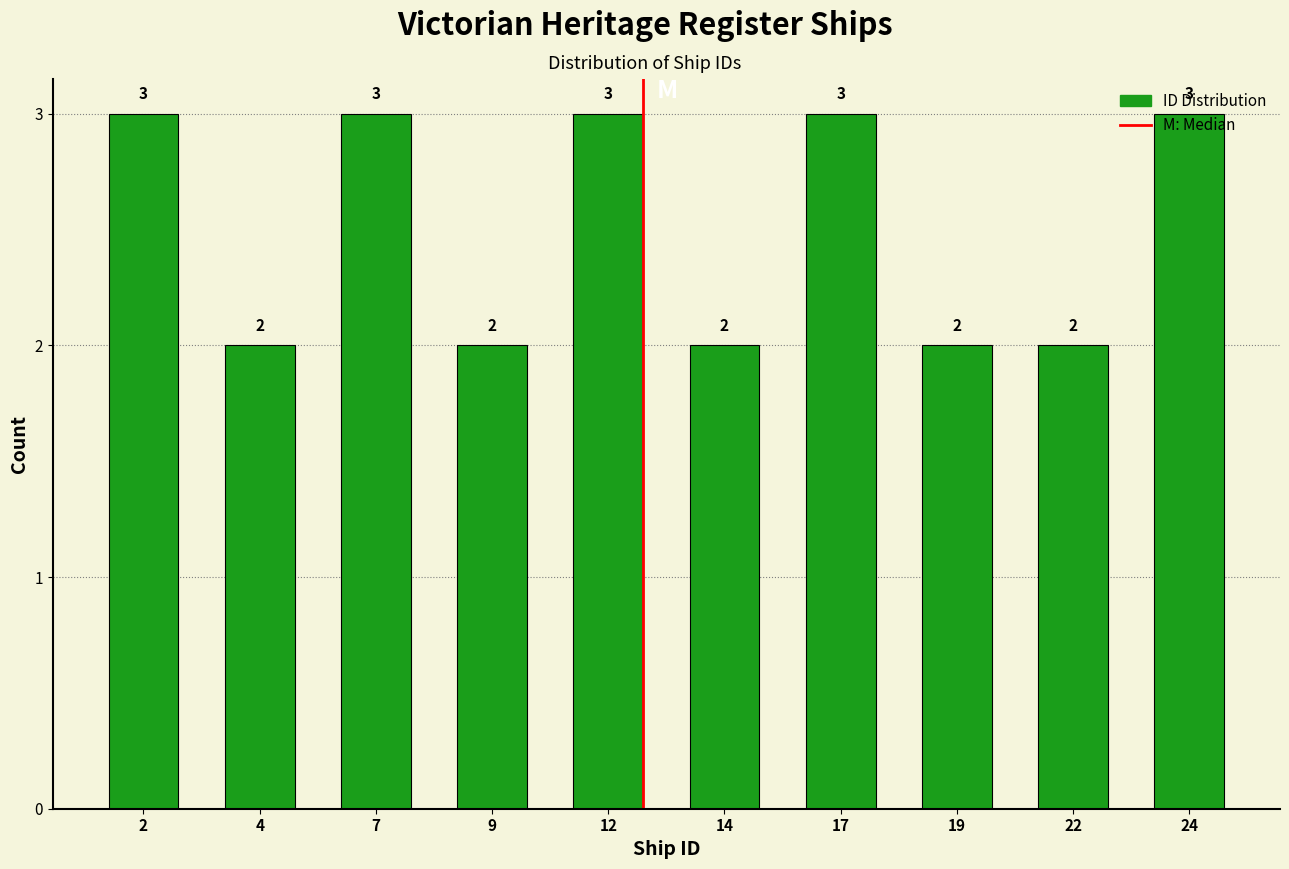

Approximately how many times larger is the value at 14 compared to 17?

0.7